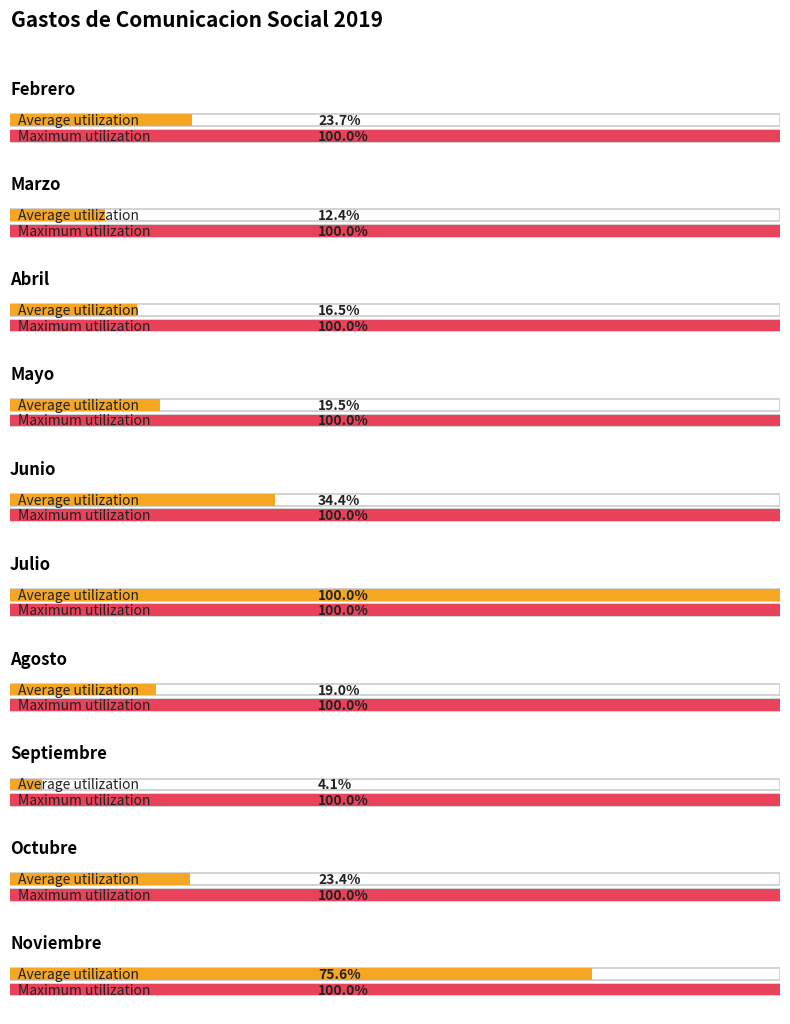

Which series has the widest spread of values?

Average utilization